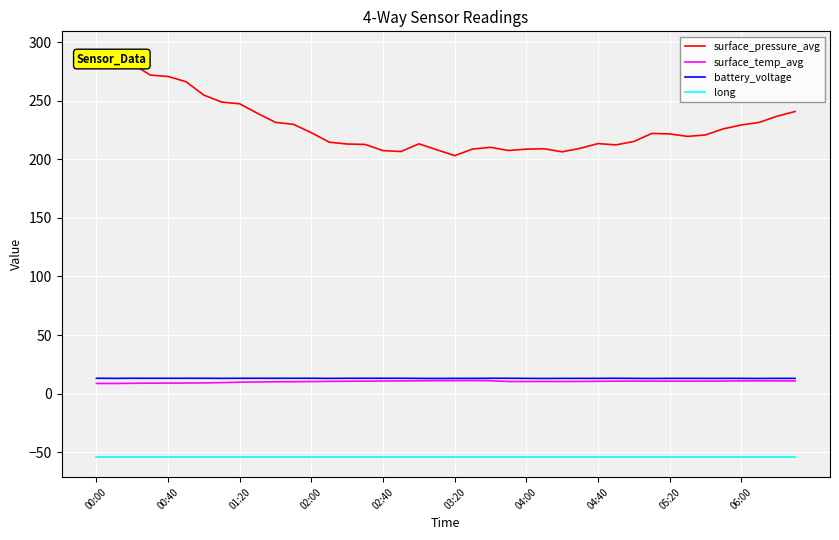

What is the highest value of the battery_voltage series?

13.1